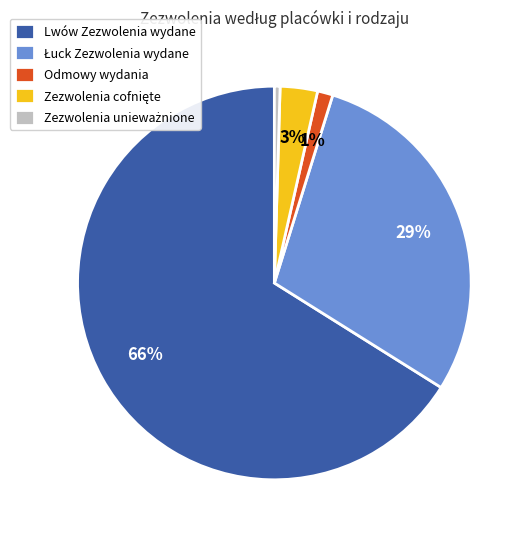

What is the majority slice?

Lwów Zezwolenia wydane